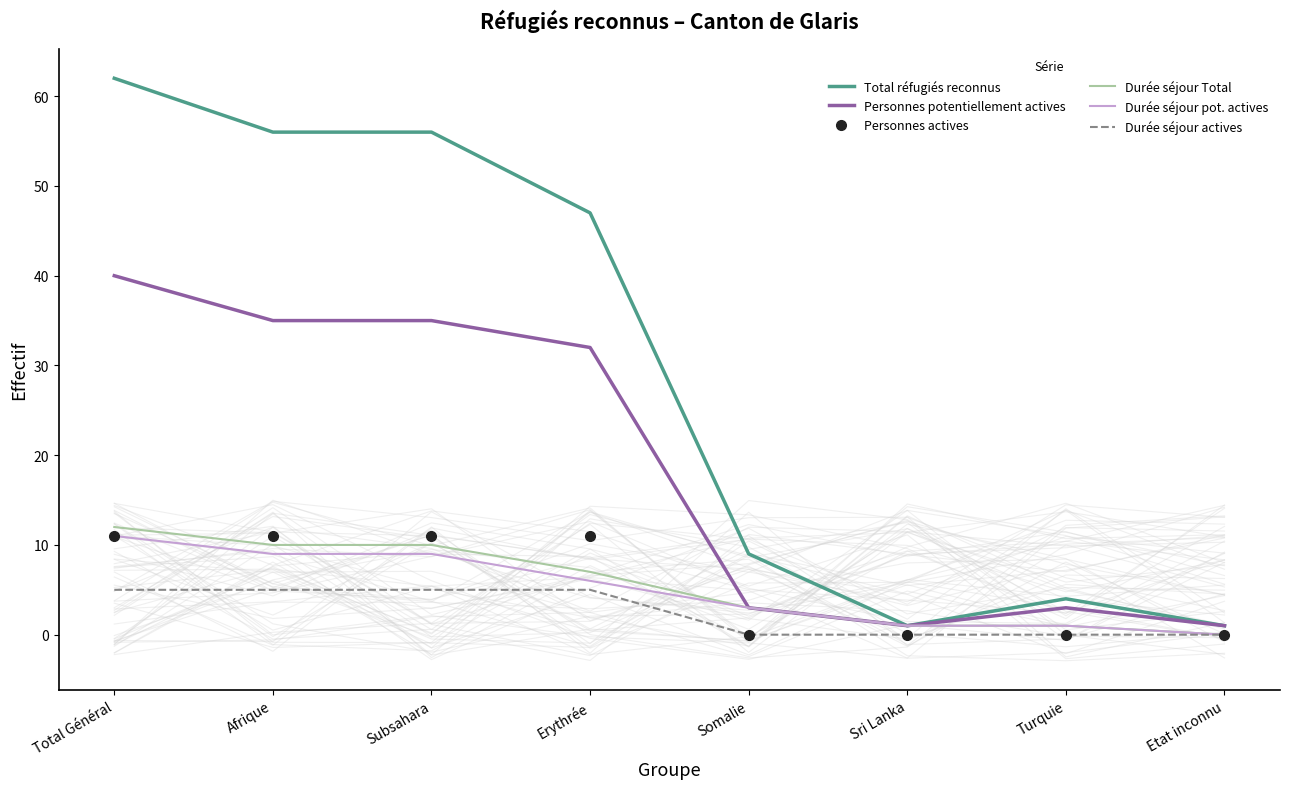

Rank the categories by Durée séjour pot. actives value from highest to lowest.

Total Général, Afrique, Subsahara, Erythrée, Somalie, Sri Lanka, Turquie, Etat inconnu